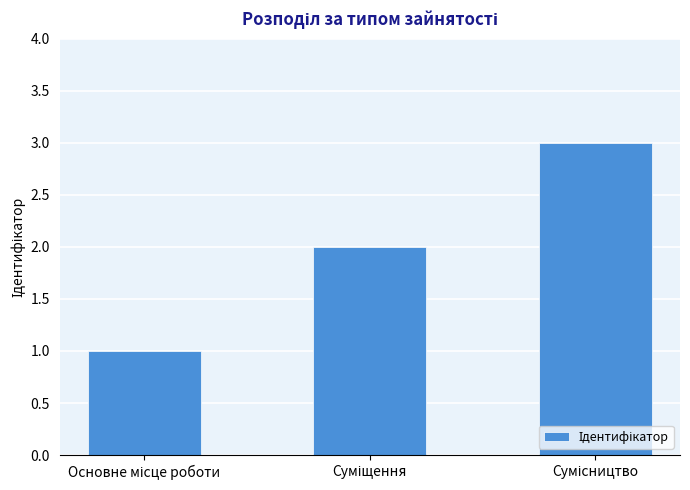

Are the bars horizontal?

No